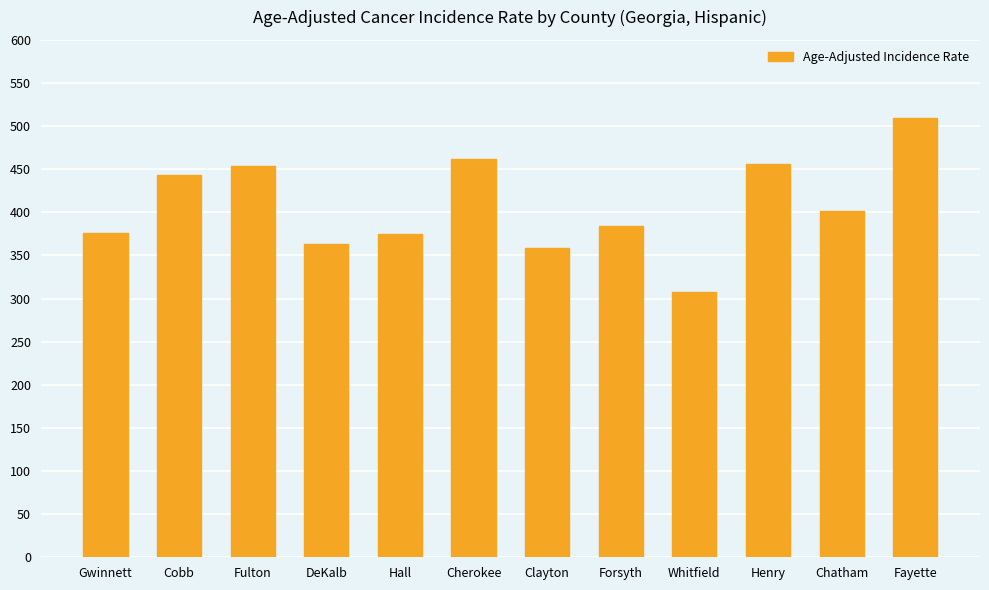

Is it true that the value at Gwinnett is 160.1?

False